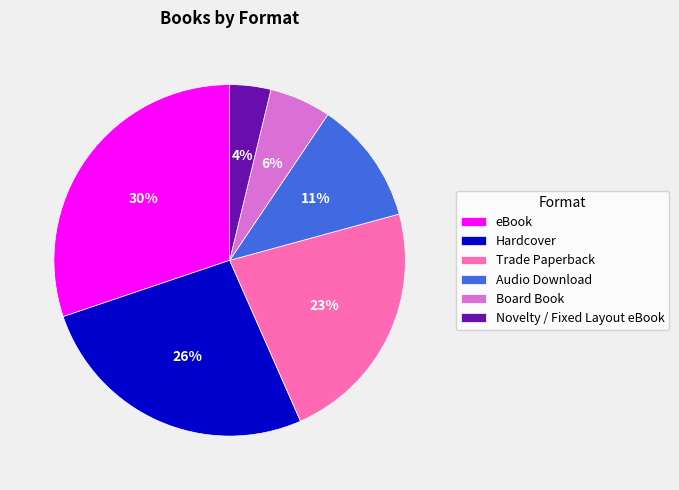

What is the largest slice in the pie chart?

eBook